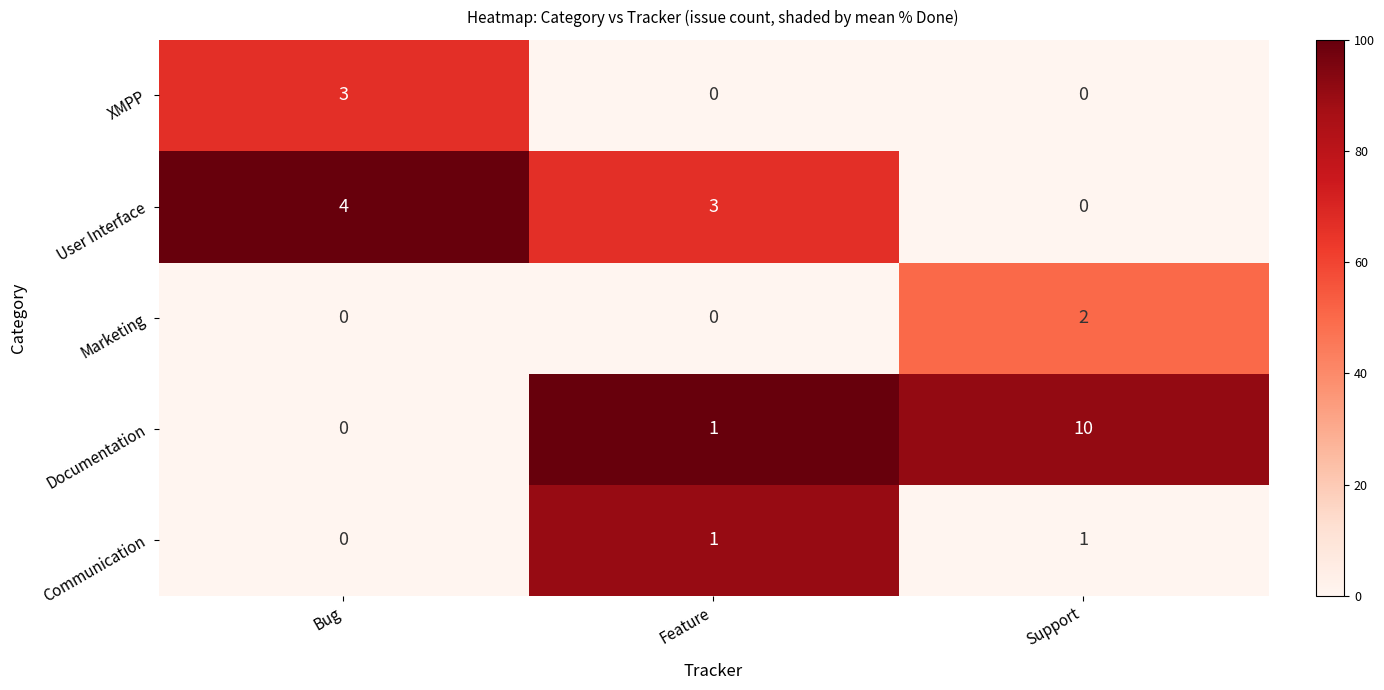

Count the number of categories in the chart.

3